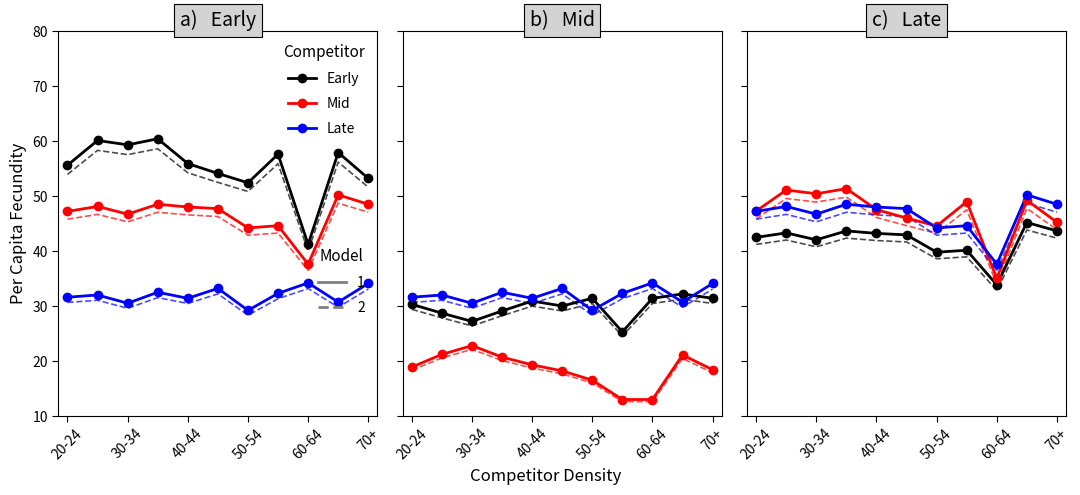

List the series in order of their peak value, highest first.

Mid, Late, Early